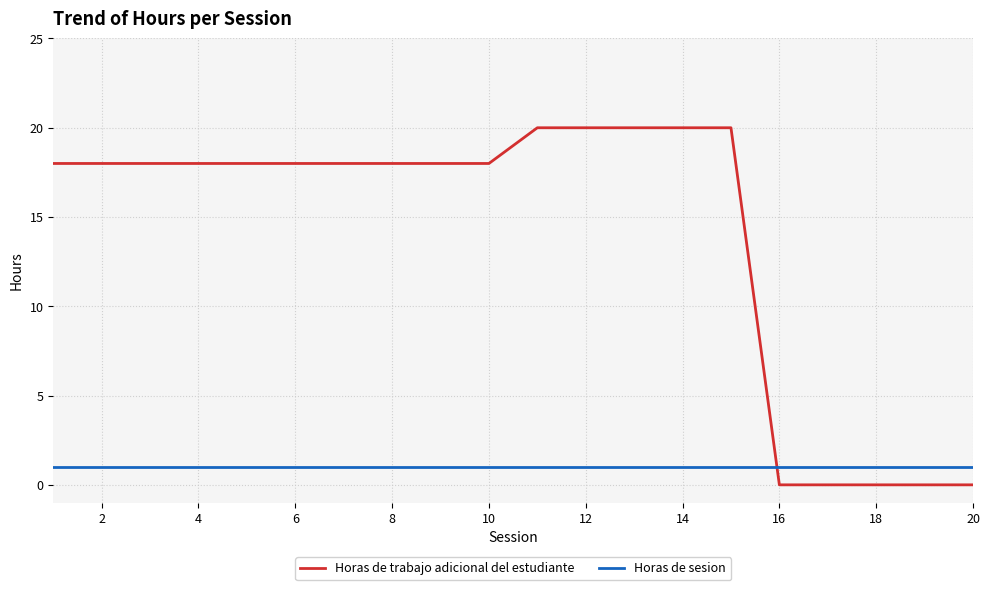

How many lines are shown in the chart?

2